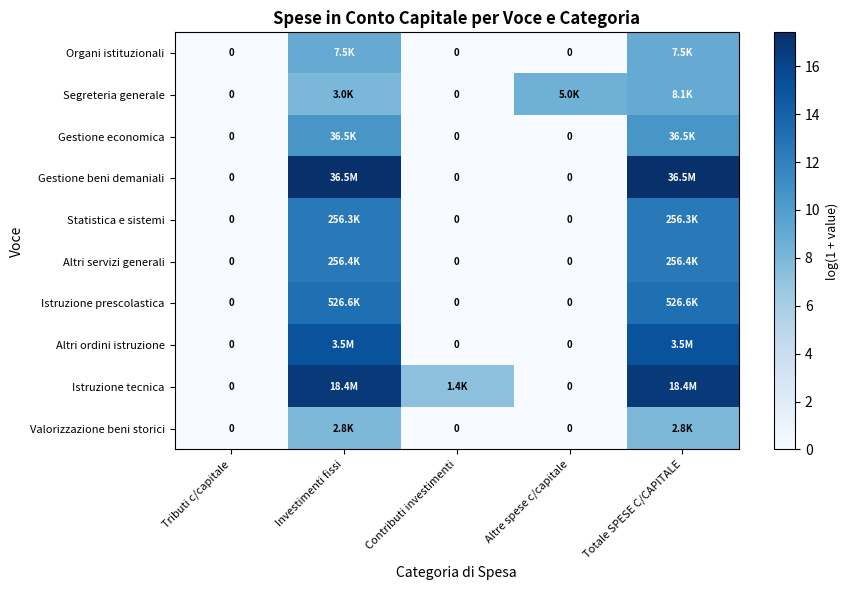

What is the sum of the Altri ordini istruzione values at Investimenti fissi and Altre spese c/capitale?

15.1